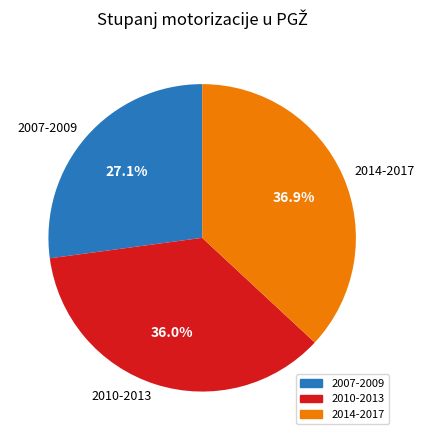

What percentage is NOT represented by 2010-2013?

64.0%